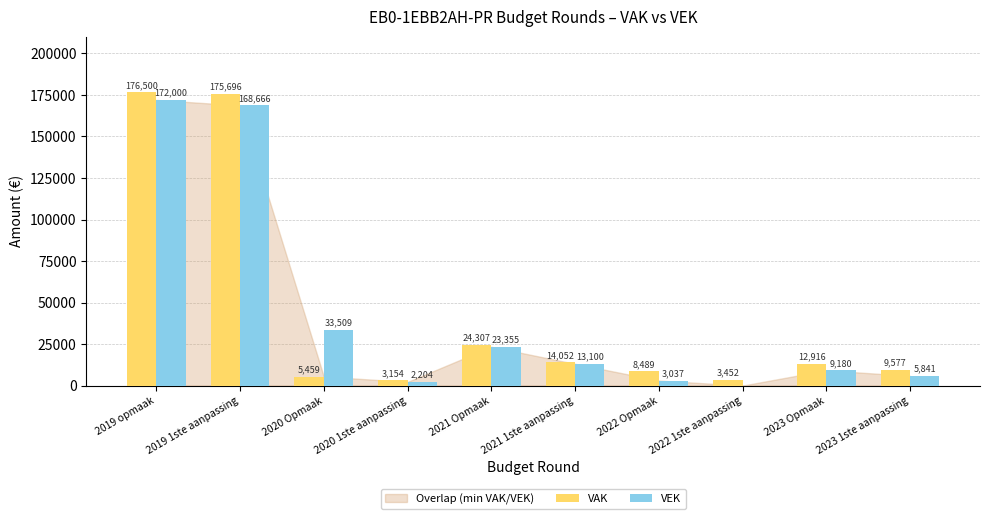

Which series has the widest spread of values?

VAK